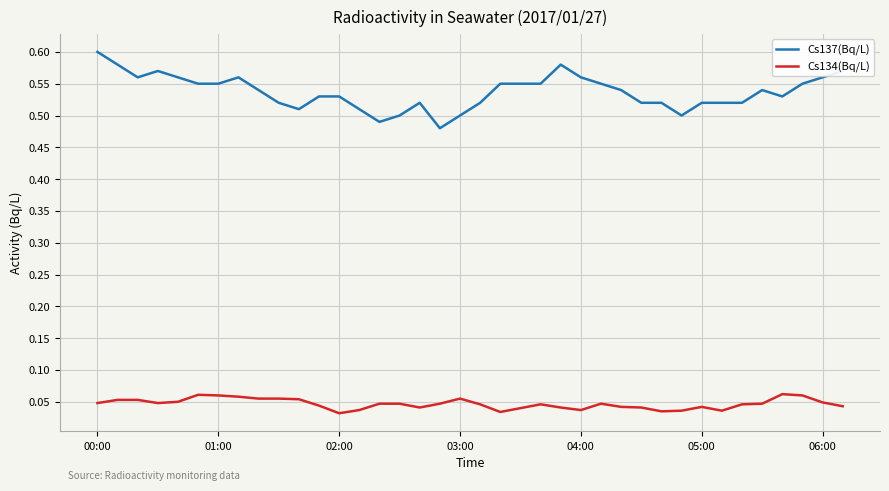

Which series has the largest total across all categories?

Cs137(Bq/L)